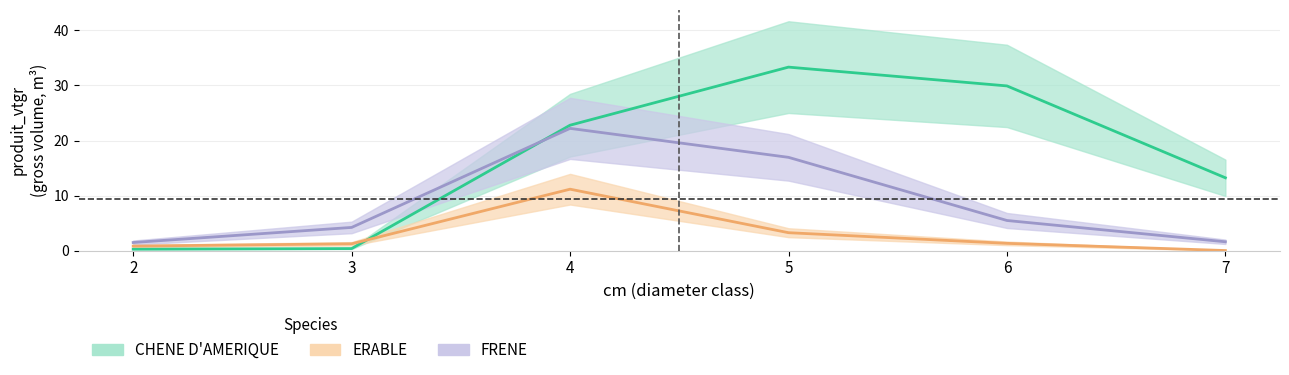

At 2, list the series in order from smallest to largest.

CHENE D'AMERIQUE, ERABLE, FRENE